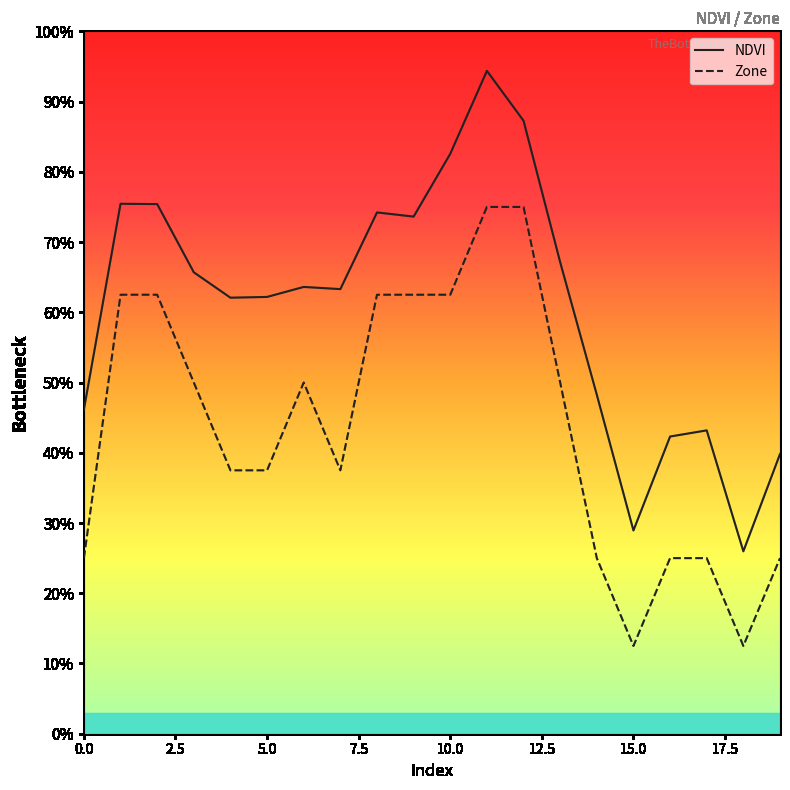

Which series has the widest spread of values?

NDVI